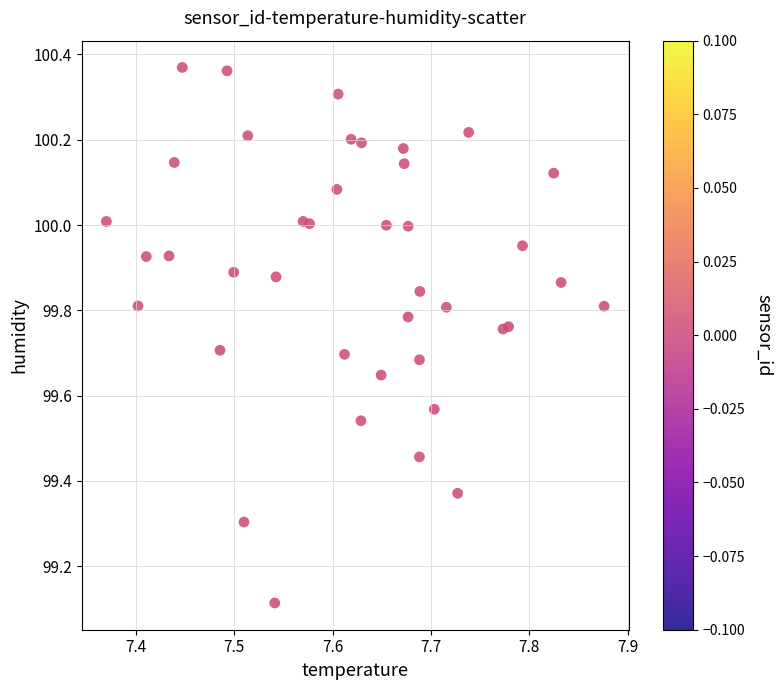

What is the range of Y values (max minus min)?

1.3